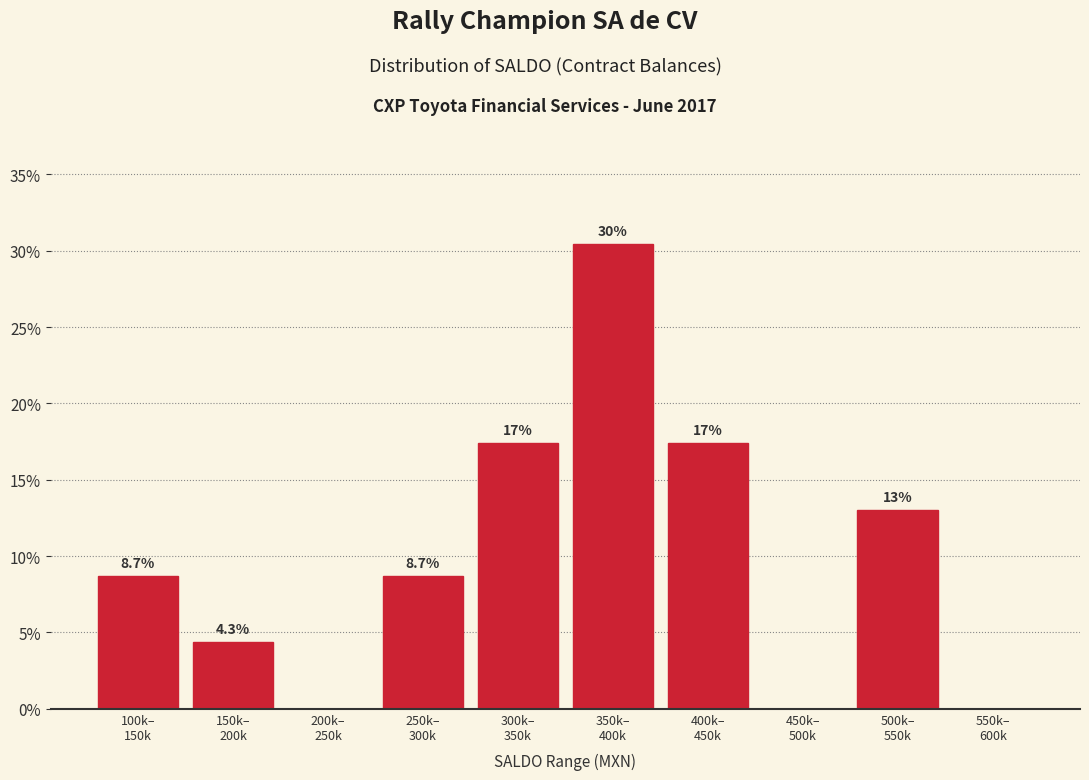

What is the greatest value displayed?

30.4